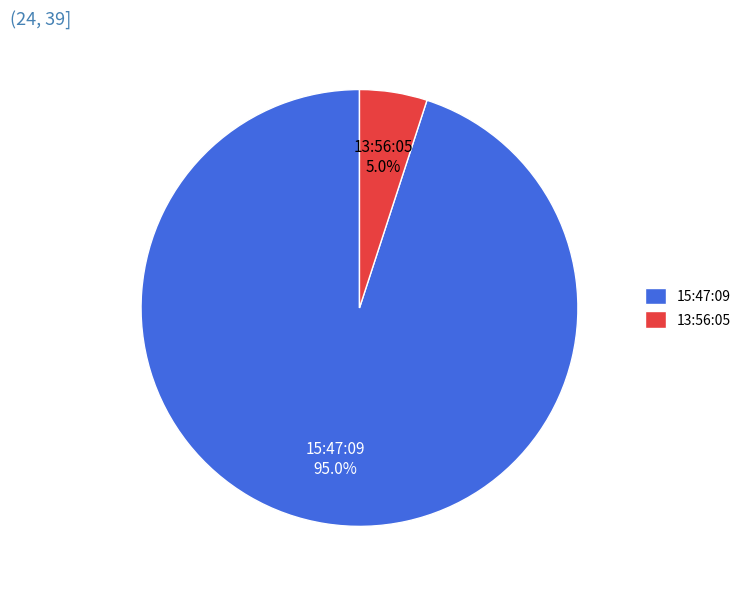

Combined, do 13:56:05 and 15:47:09 account for over 50%?

Yes